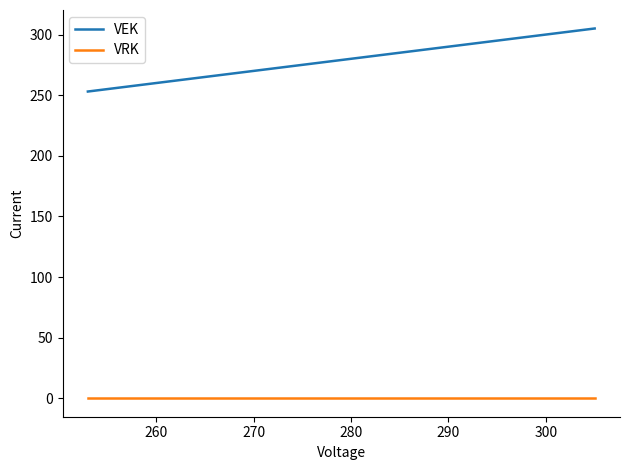

The value of VEK at 290 is 145. True or false?

False